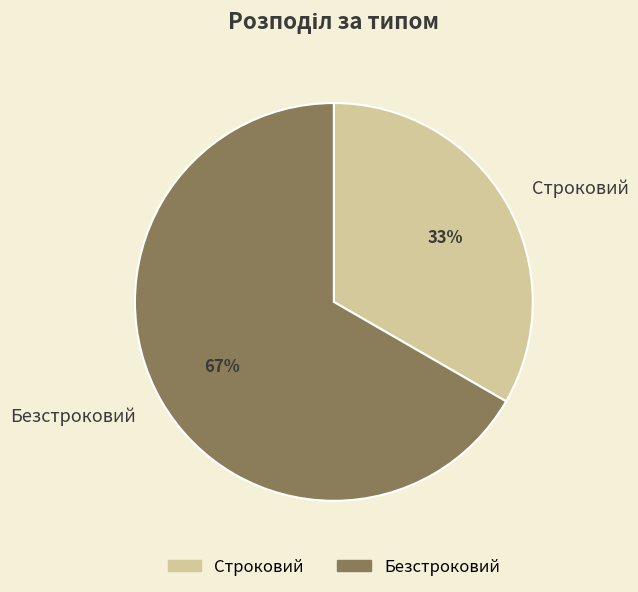

What percentage is the Безстроковий slice, to the nearest percent?

67%